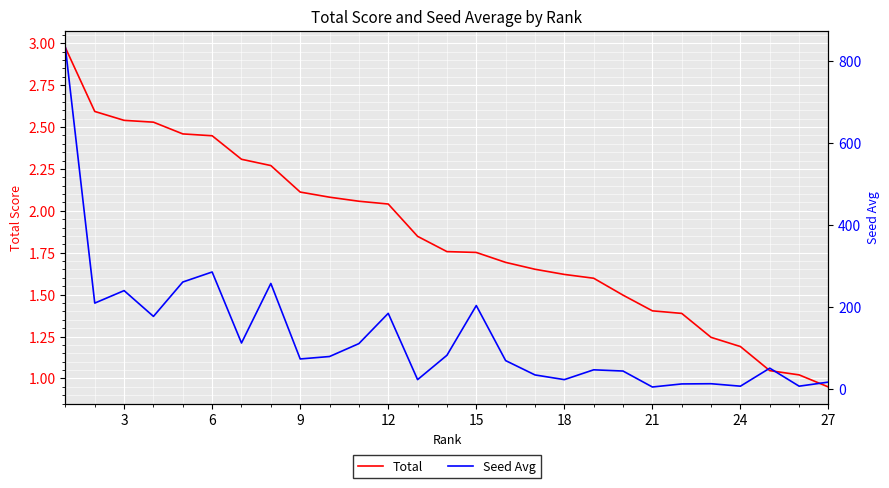

What is the sum of all Total values?

50.1